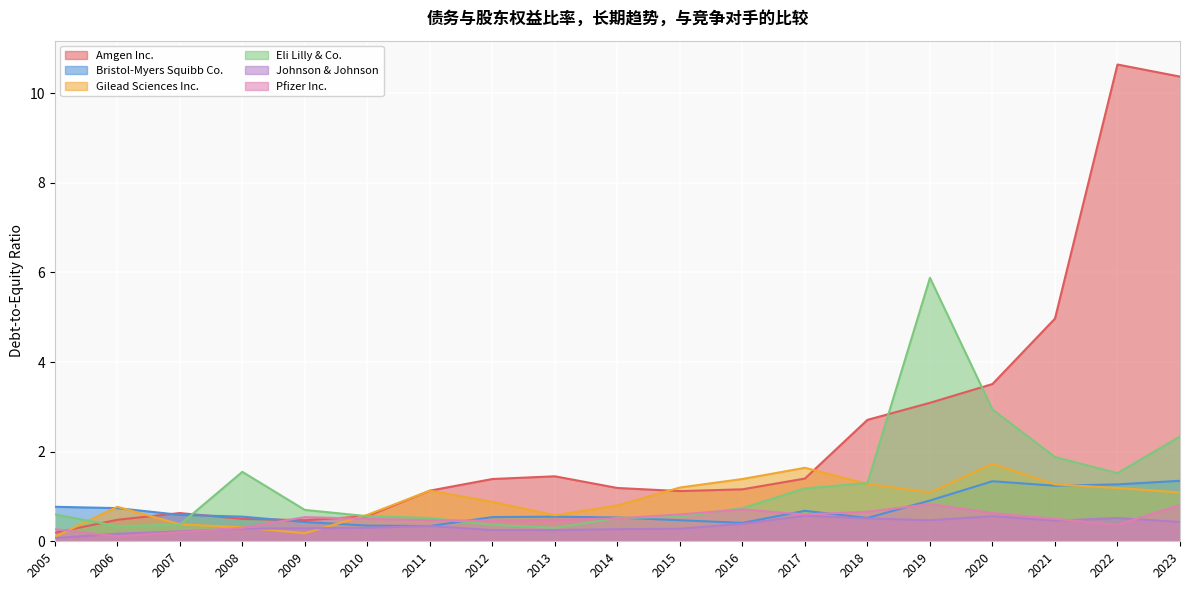

Which label corresponds to the largest value in the chart?

2022